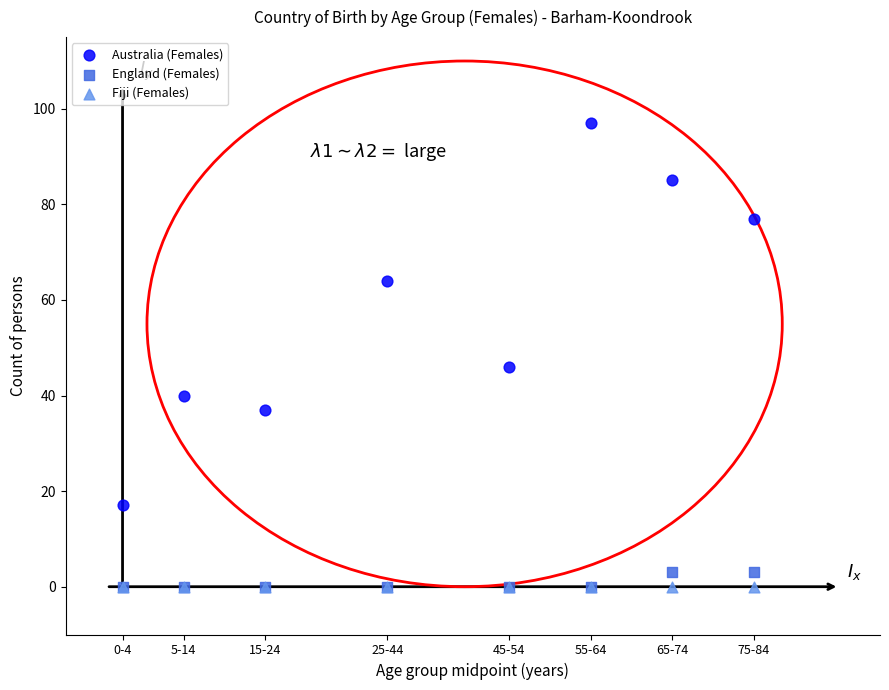

In the Australia (Females) series, what Y value is closest to 57?

64